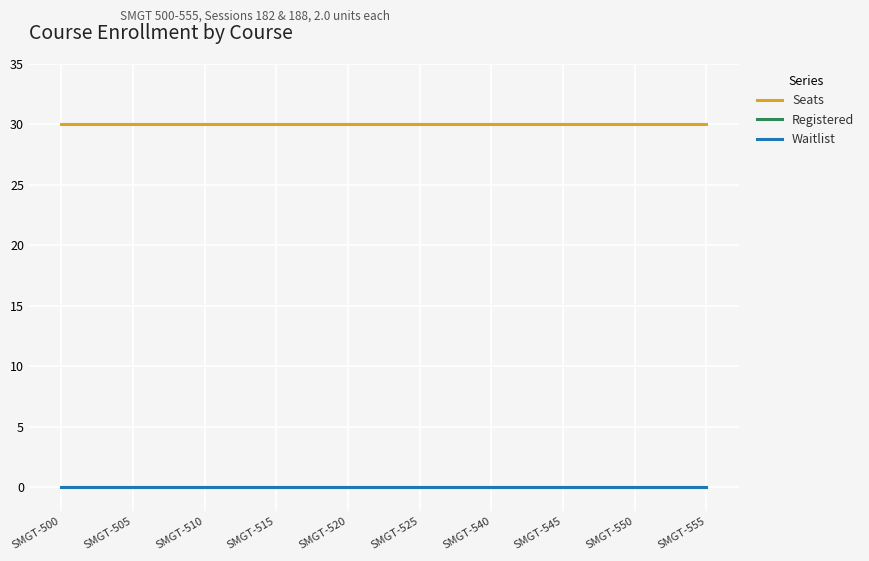

True or false: Seats and Waitlist intersect in this chart.

False